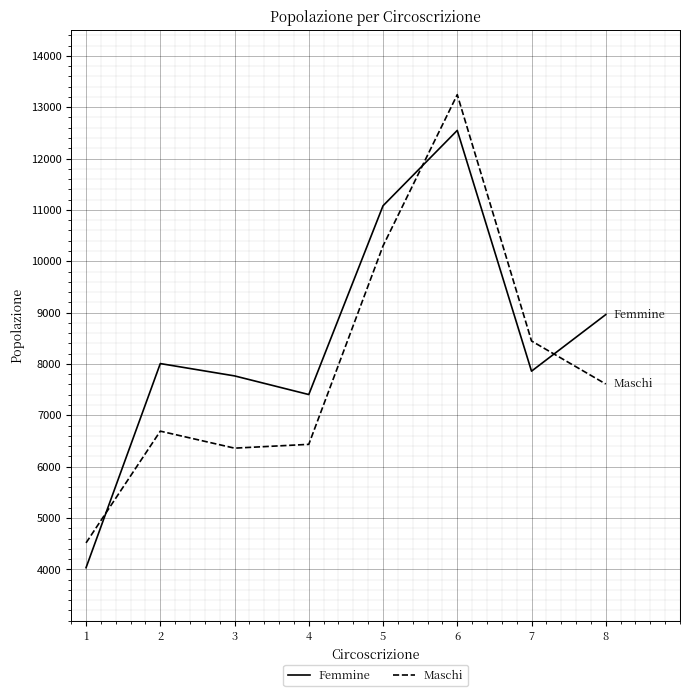

Rank the series by their average value, from highest to lowest.

Femmine, Maschi